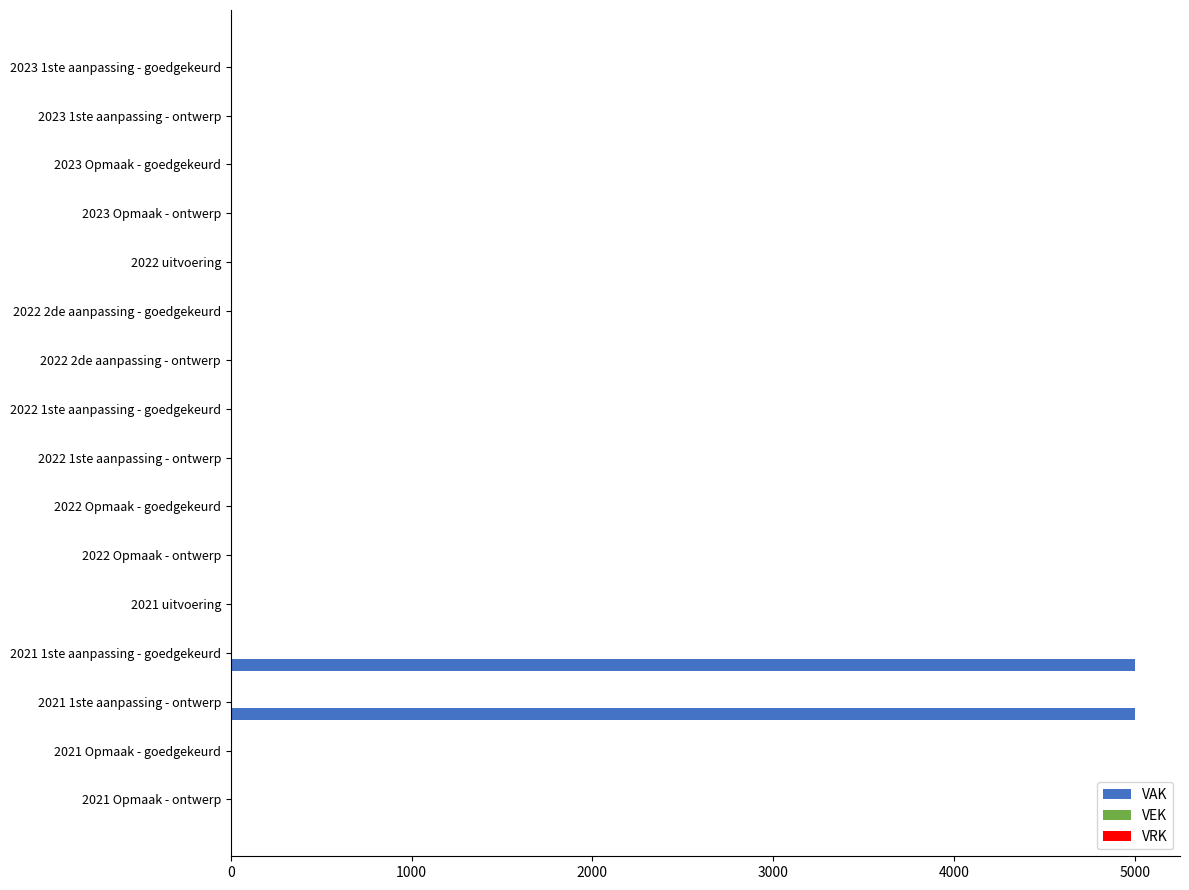

Are the bars horizontal?

Yes